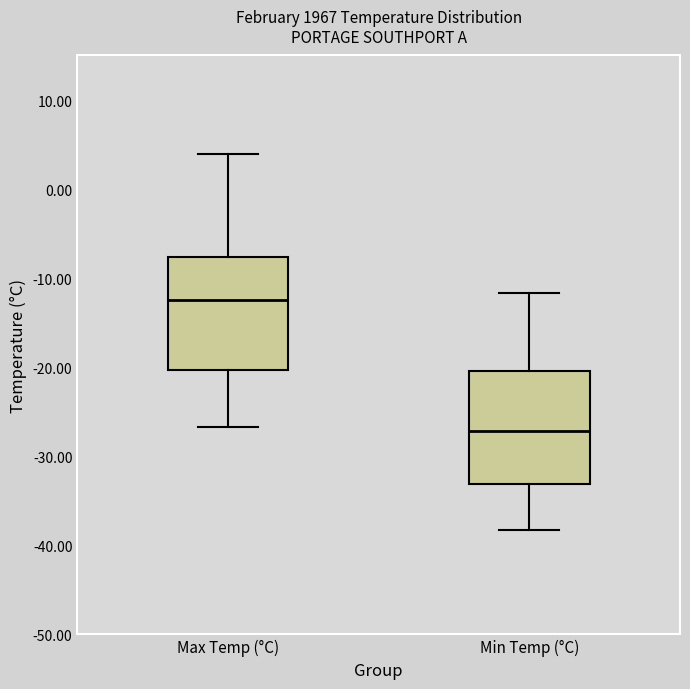

Reading left to right, read every box against the y-axis: the position of its median line, the range the box covers, and the ends of its whiskers. The values are not printed on the chart, so give them approximately, as read against the axis.

Max Temp (°C): median -12, box -20 to -8, whiskers -27 to 4
Min Temp (°C): median -27, box -33 to -20, whiskers -38 to -12